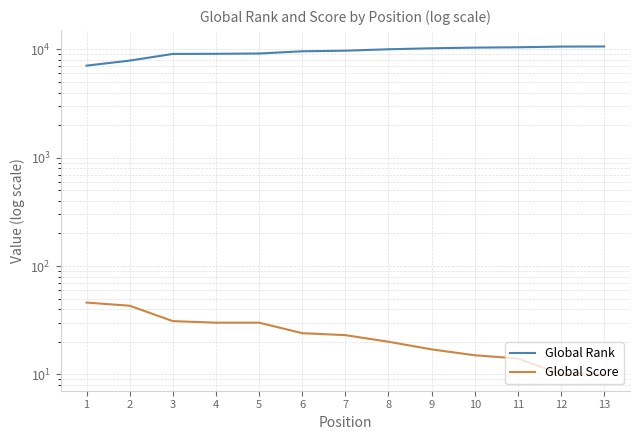

Between 1 and 4, which is larger?

4